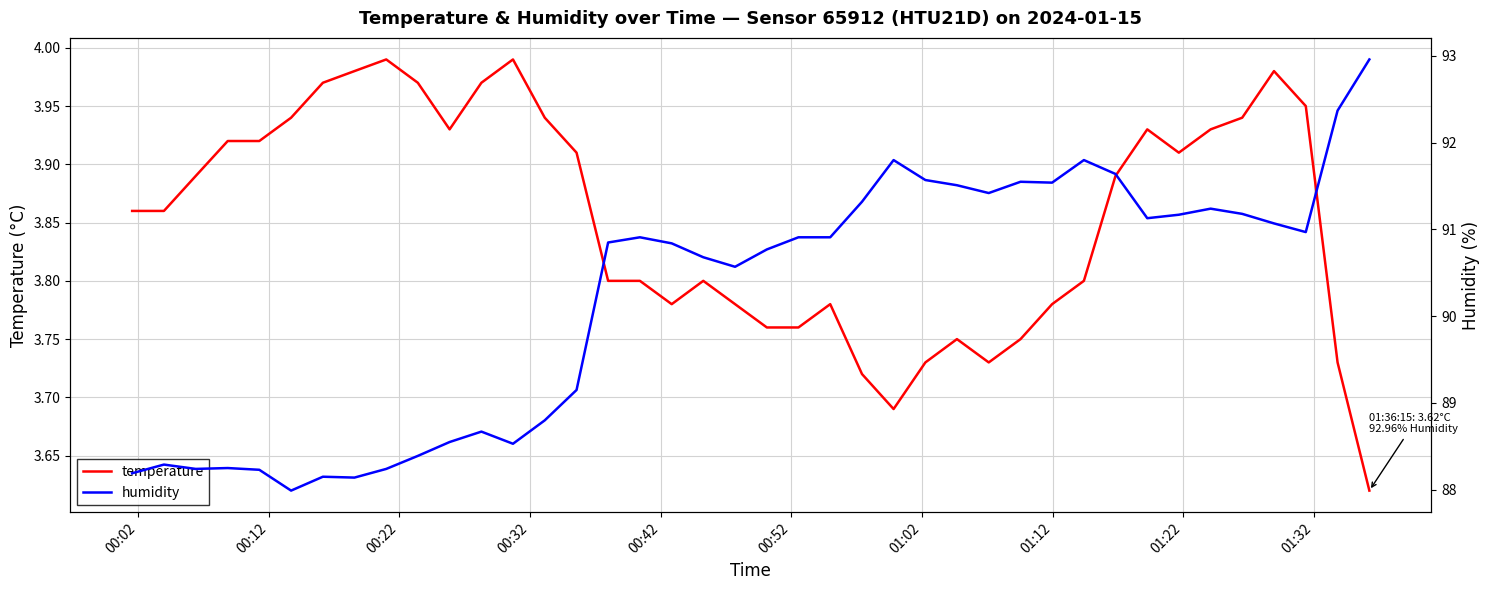

What is the sum of all temperature values?

154.1